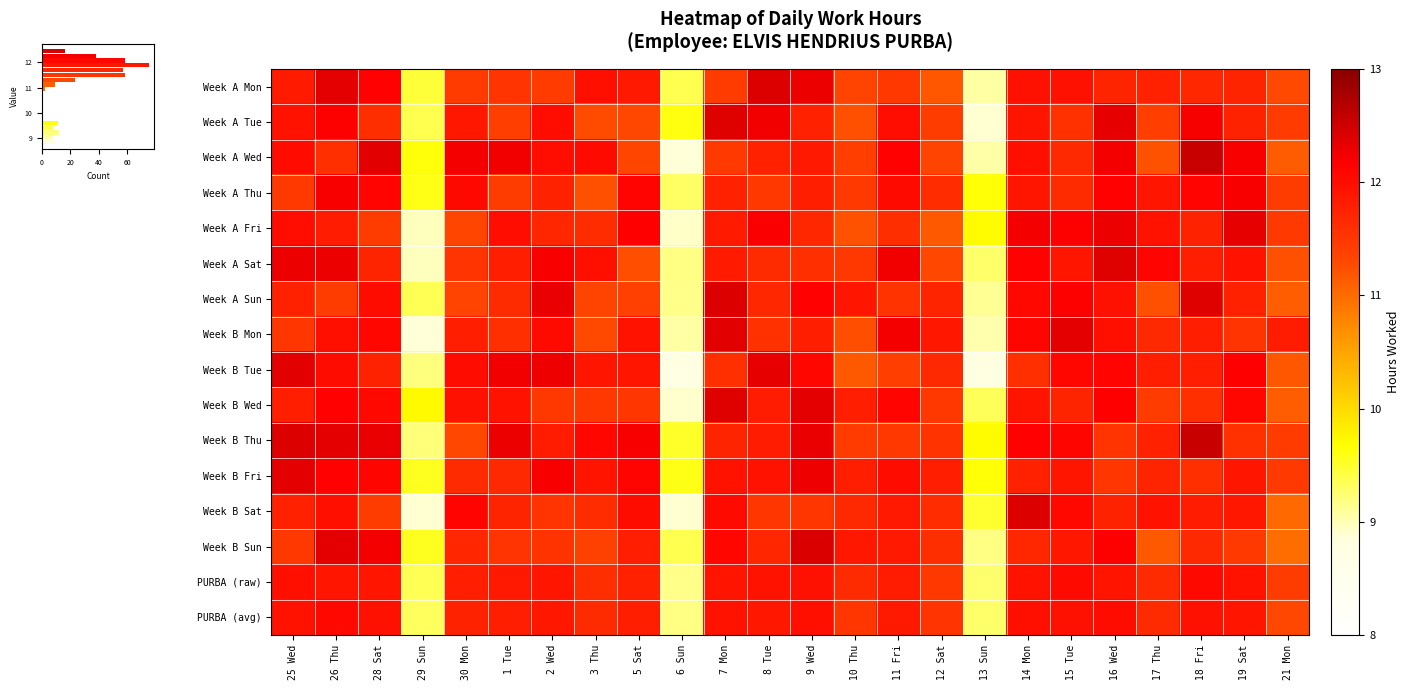

At which category is the sum across all series the highest?

26 Thu